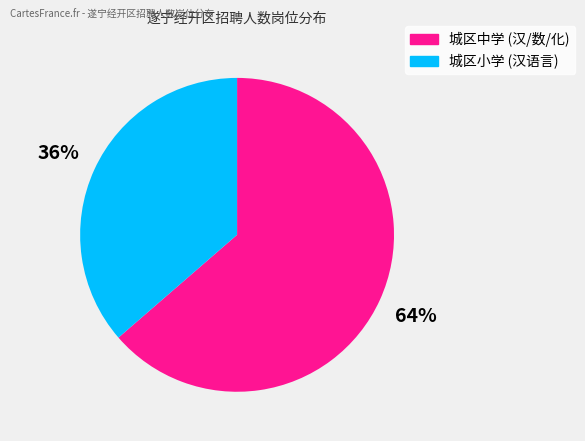

Does any single category account for the majority?

Yes